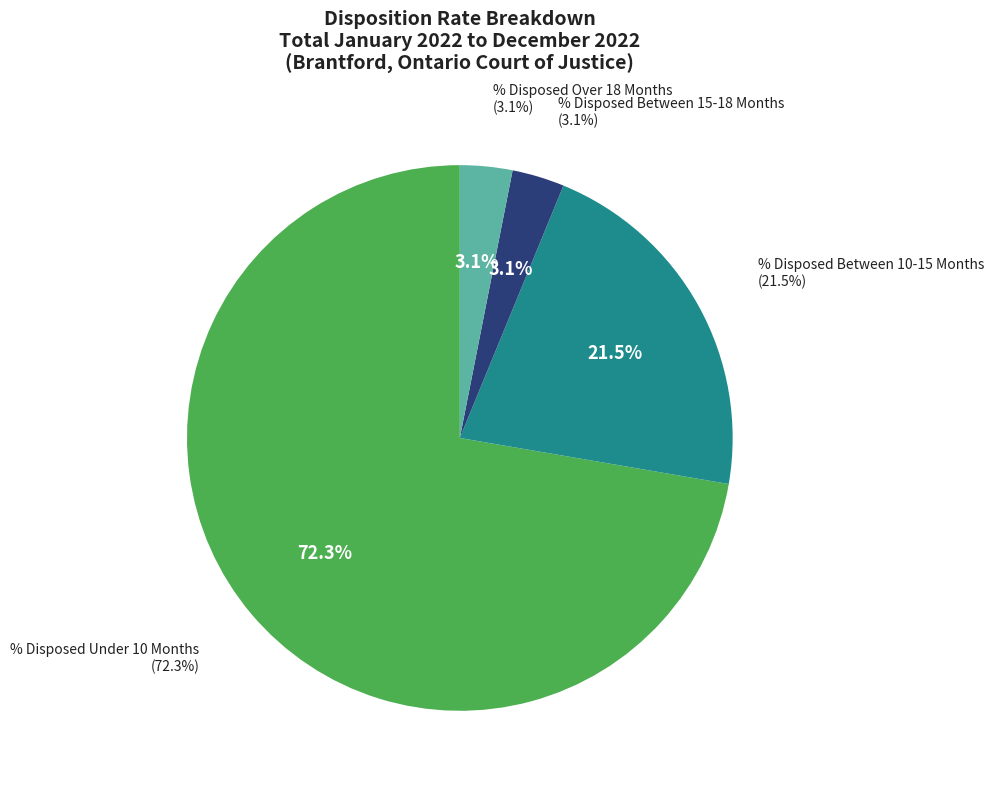

Rank the categories by value from lowest to highest.

% Disposed Between 15-18 Months, % Disposed Over 18 Months, % Disposed Between 10-15 Months, % Disposed Under 10 Months